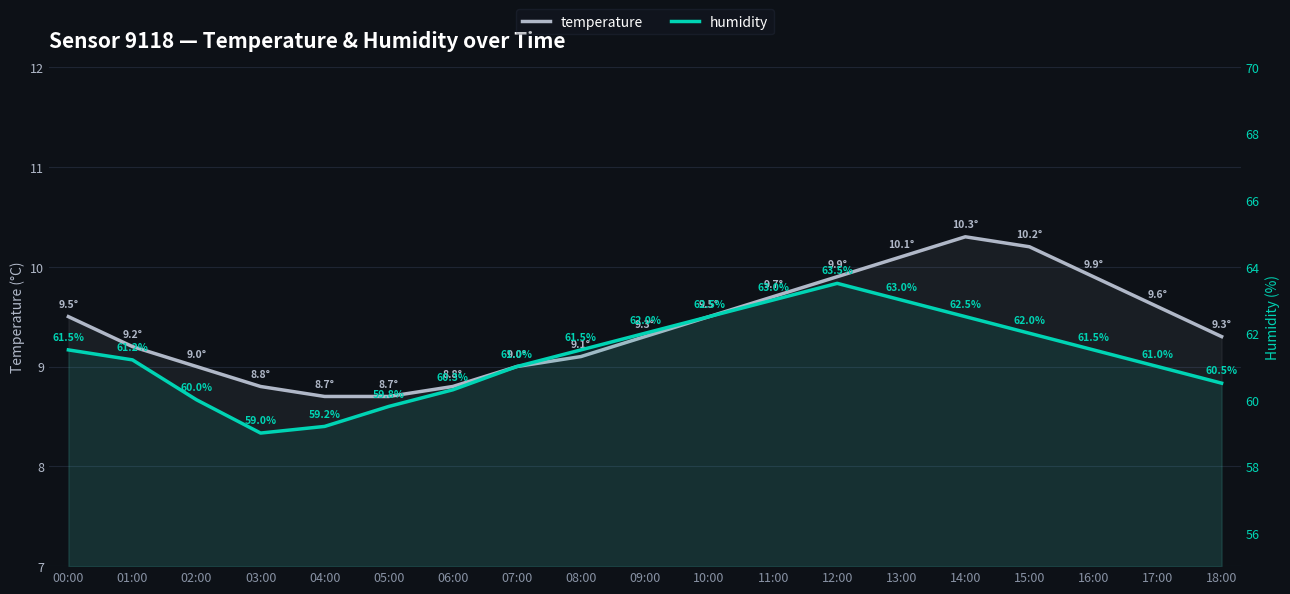

Rank the series by their average value, from lowest to highest.

temperature, humidity